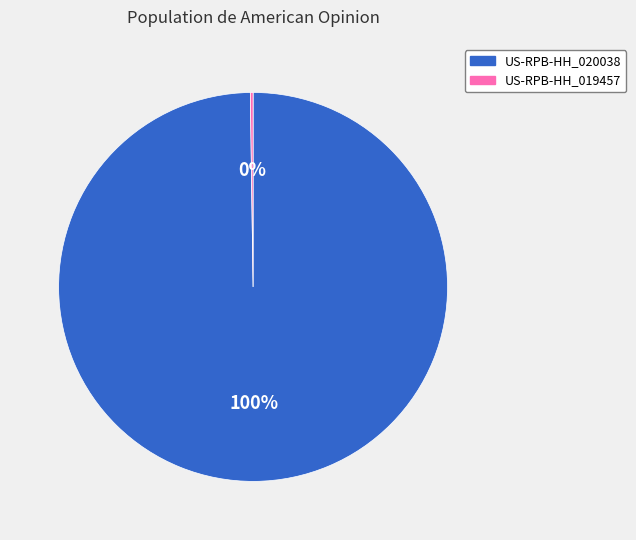

To the nearest percent, what is the average slice percentage?

50%